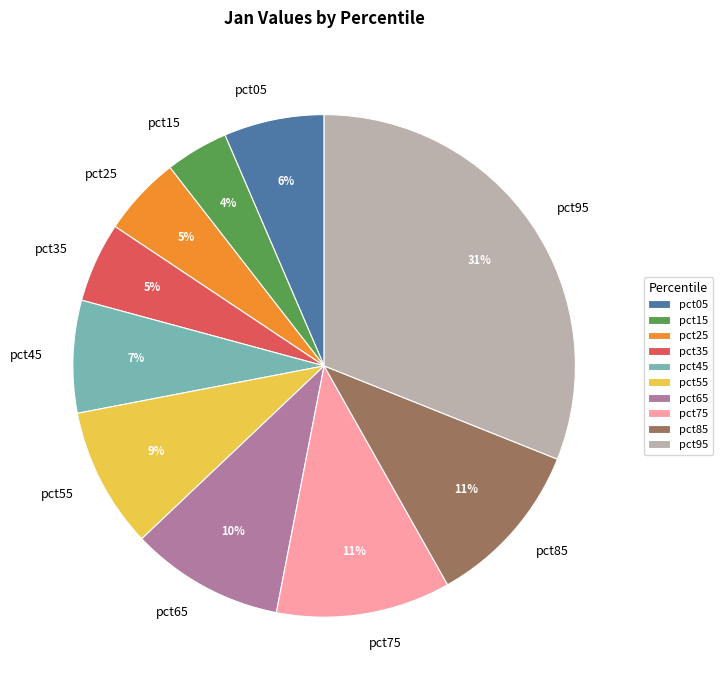

Is pct45 the majority of the pie?

No